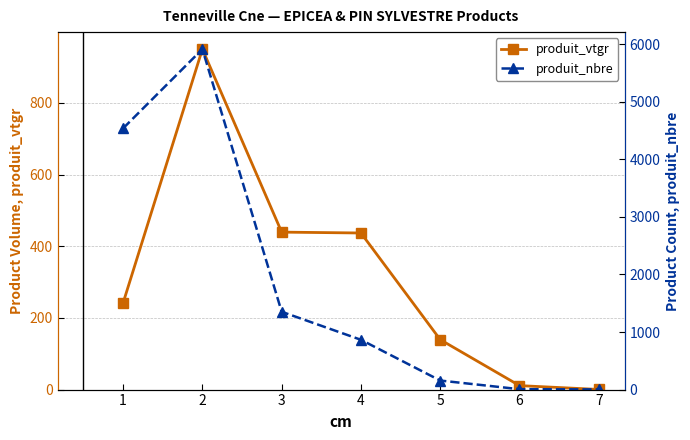

The value of produit_nbre at 4 is 266.8. True or false?

False